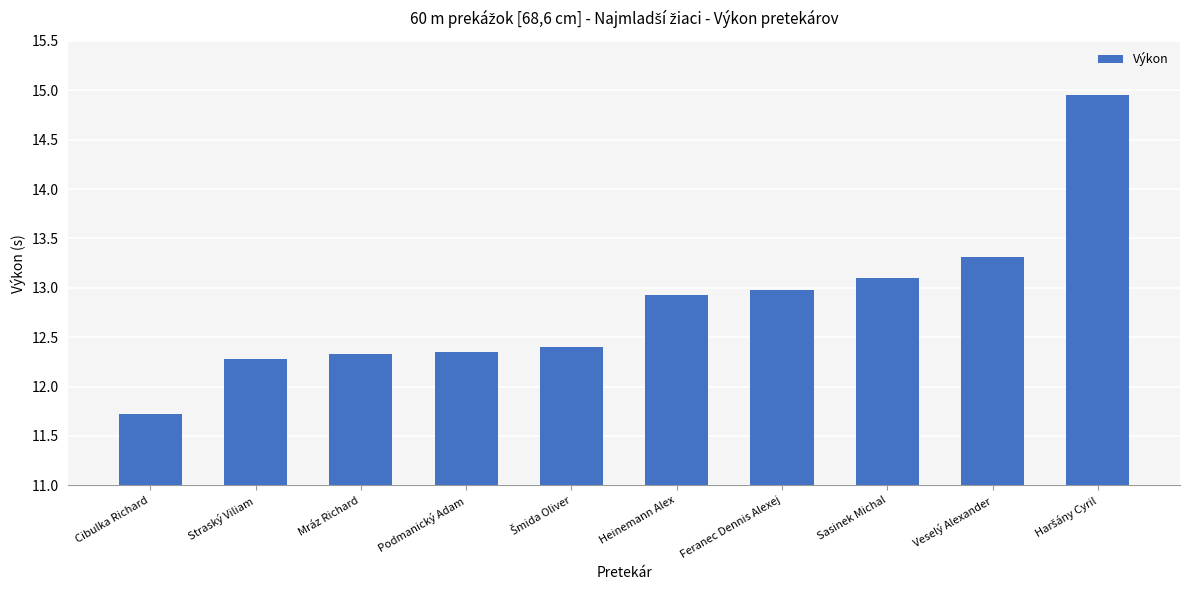

Where does the data first go above 12?

Straský Viliam